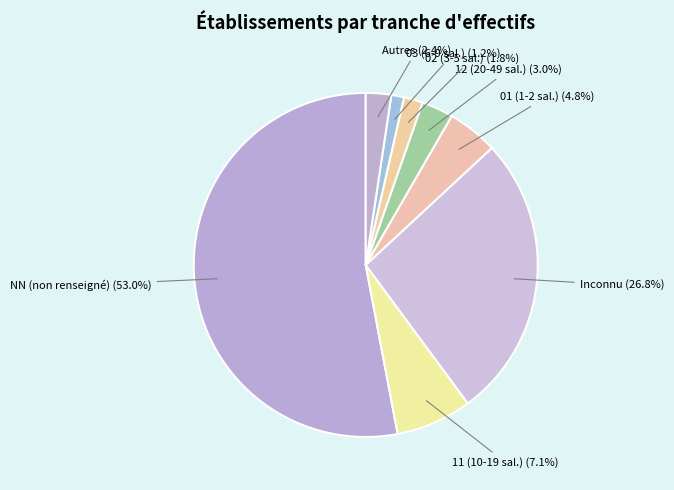

How much of the chart is everything except Autres?

97.6%